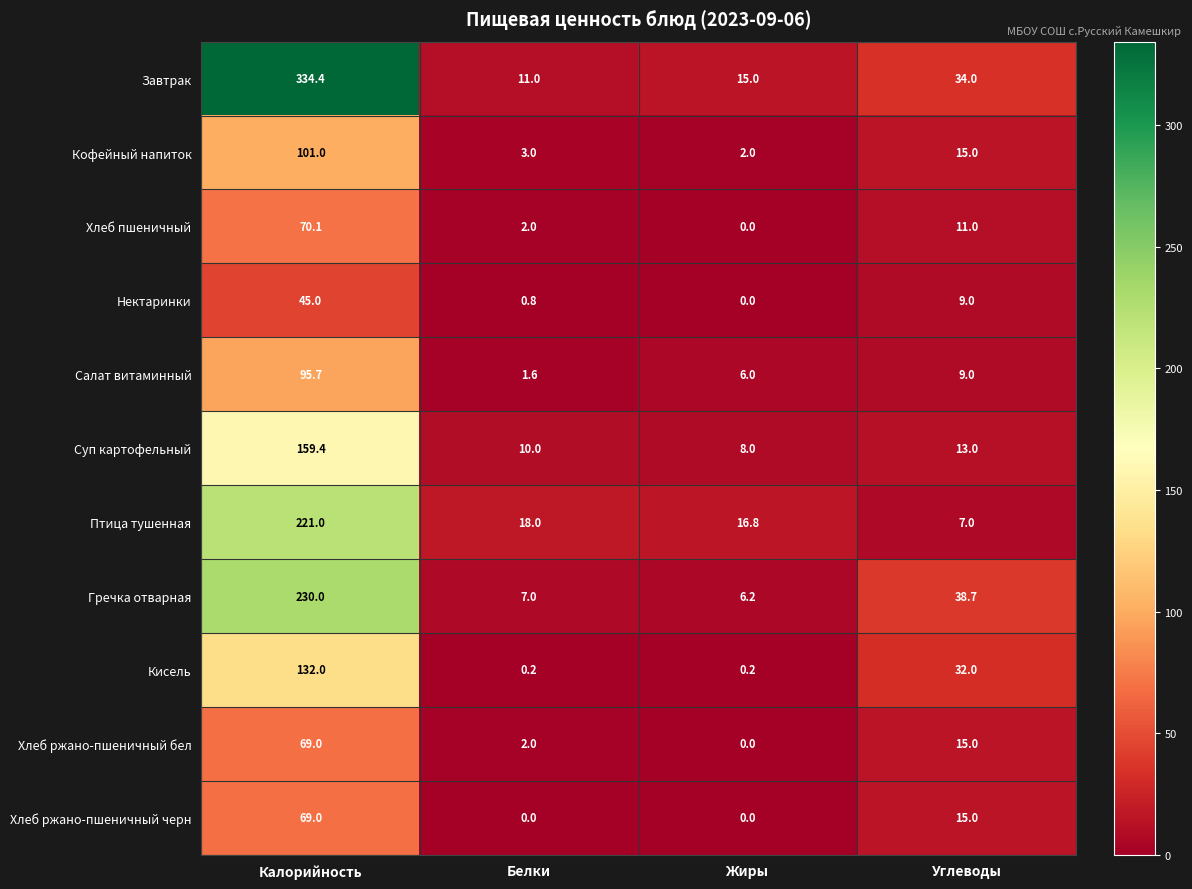

At which category is the sum across all series the highest?

Калорийность